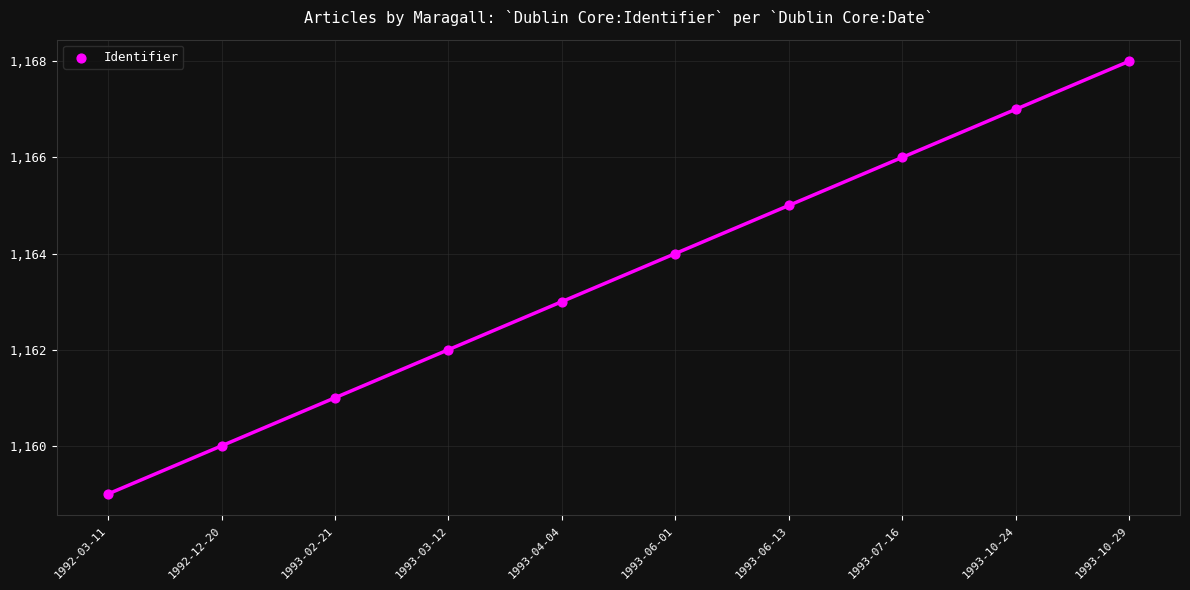

What is the range of Y values (max minus min)?

9